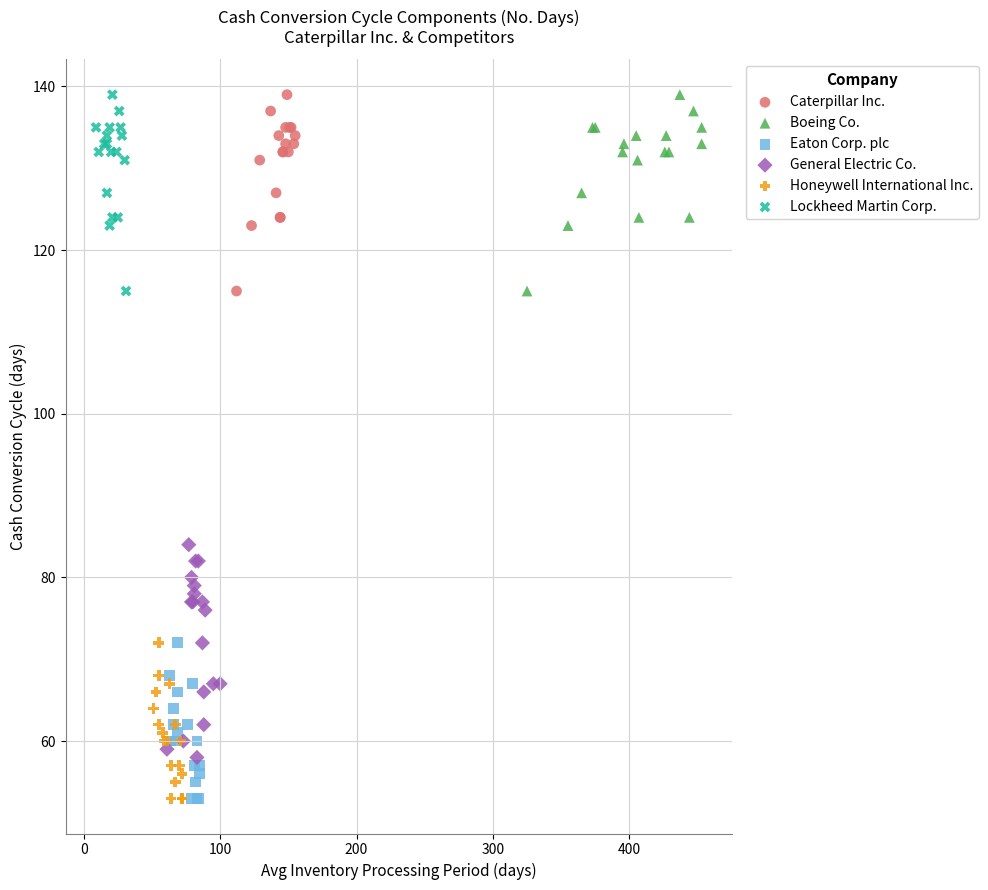

Which series has the widest spread of Y values?

General Electric Co.